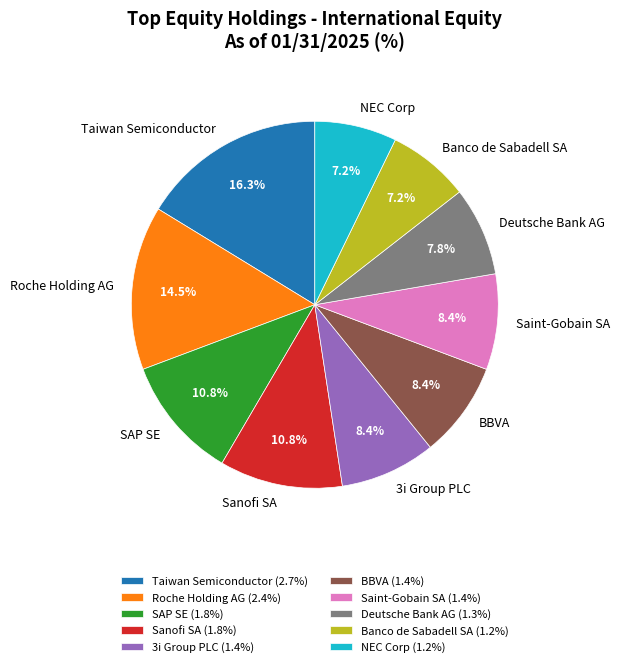

How many segments does this pie chart have?

10